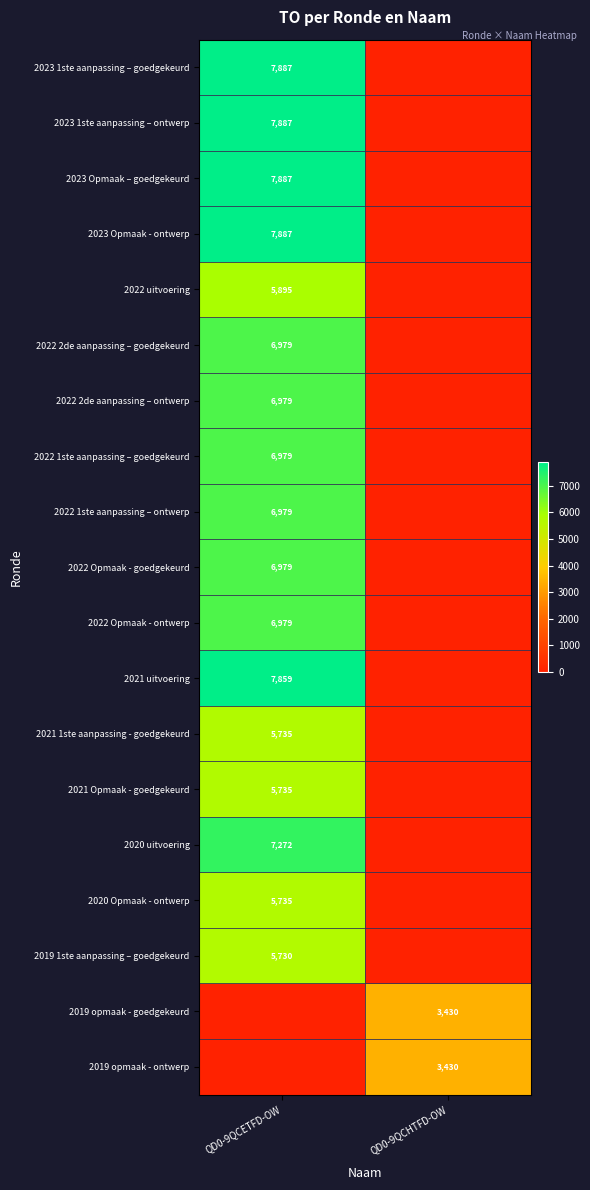

Which has a higher value, QD0-9QCHTFD-OW or QD0-9QCETFD-OW?

QD0-9QCETFD-OW